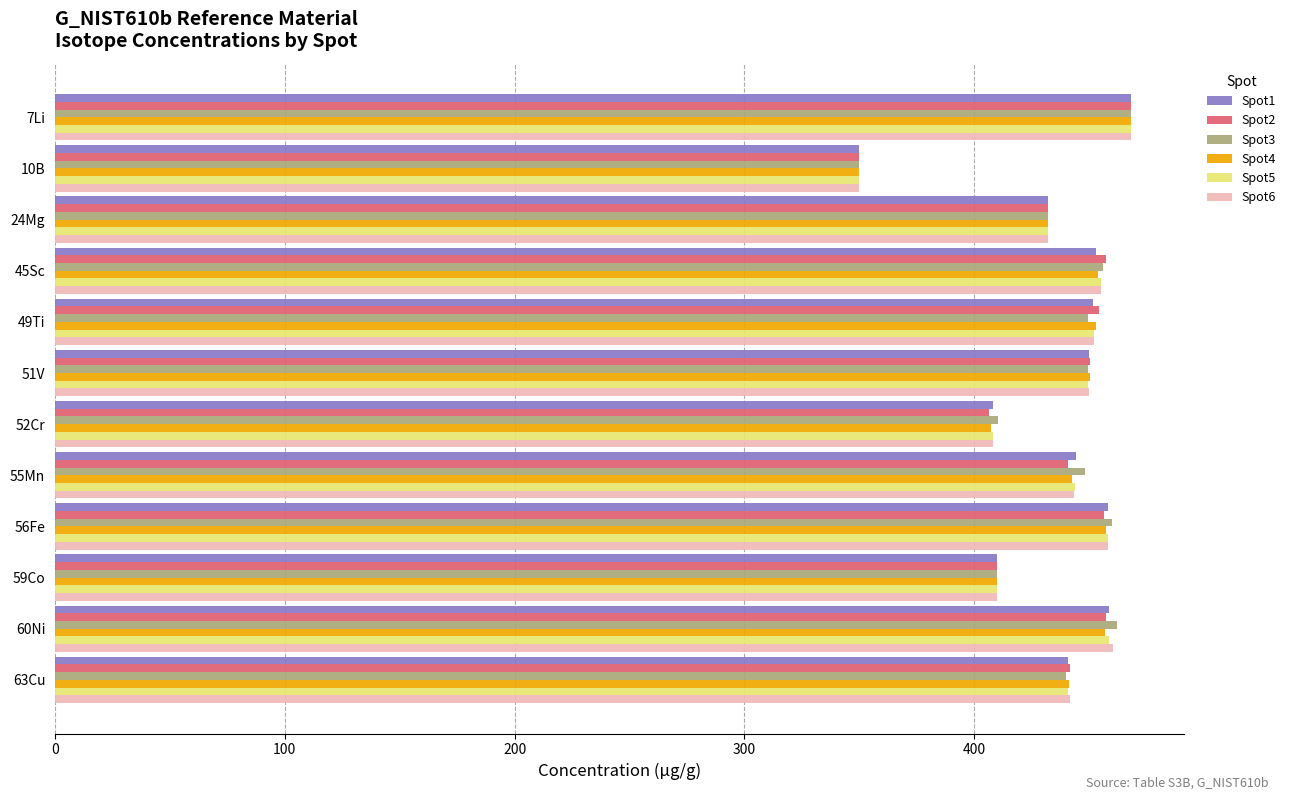

What is the difference between the maximum and minimum values in the Spot1 series?

118.0